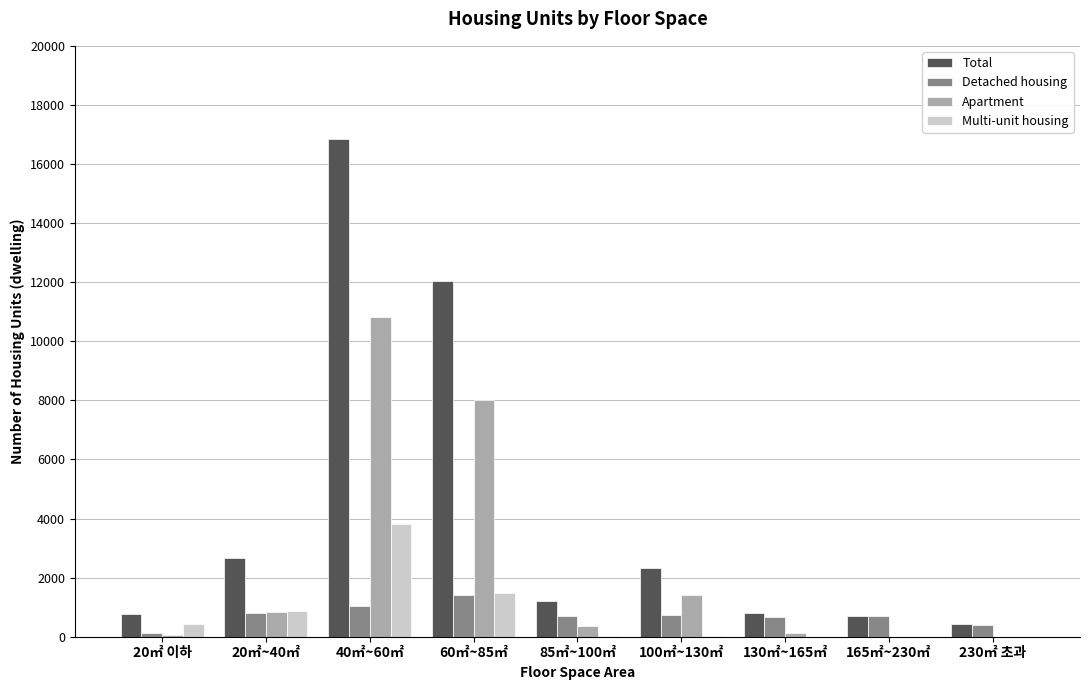

What is the total value across all series at 100㎡~130㎡?

4501